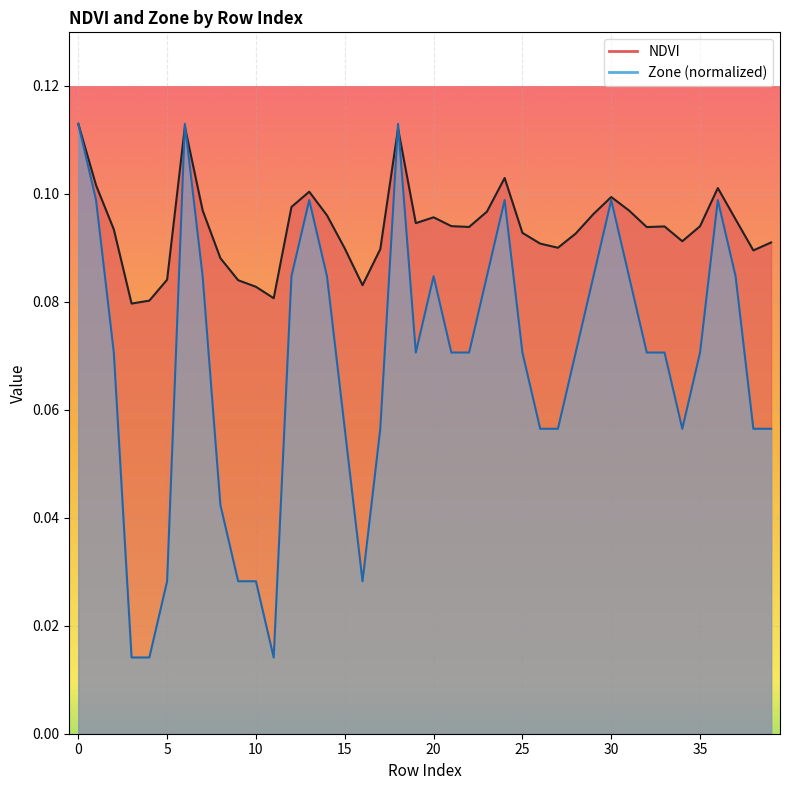

Reading left to right, extract all data points from this chart.

NDVI: 0.1	0.1	0.1	0.1	0.1	0.1	0.1	0.1	0.1	0.1	0.1	0.1	0.1	0.1	0.1	0.1	0.1	0.1	0.1	0.1	0.1	0.1	0.1	0.1	0.1	0.1	0.1	0.1	0.1	0.1	0.1	0.1	0.1	0.1	0.1	0.1	0.1	0.1	0.1	0.1
Zone: 0.1	0.1	0.1	0.0	0.0	0.0	0.1	0.1	0.0	0.0	0.0	0.0	0.1	0.1	0.1	0.1	0.0	0.1	0.1	0.1	0.1	0.1	0.1	0.1	0.1	0.1	0.1	0.1	0.1	0.1	0.1	0.1	0.1	0.1	0.1	0.1	0.1	0.1	0.1	0.1